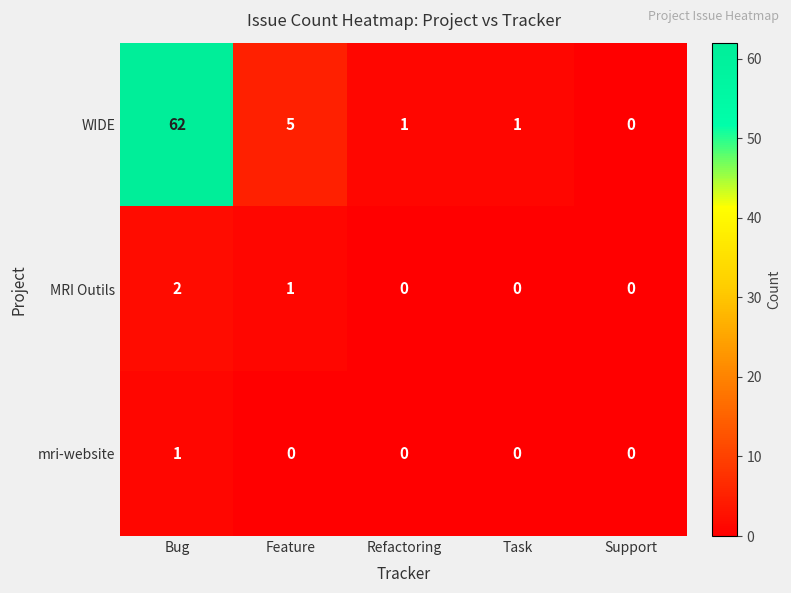

Rank the series by their maximum value, from lowest to highest.

mri-website, MRI Outils, WIDE